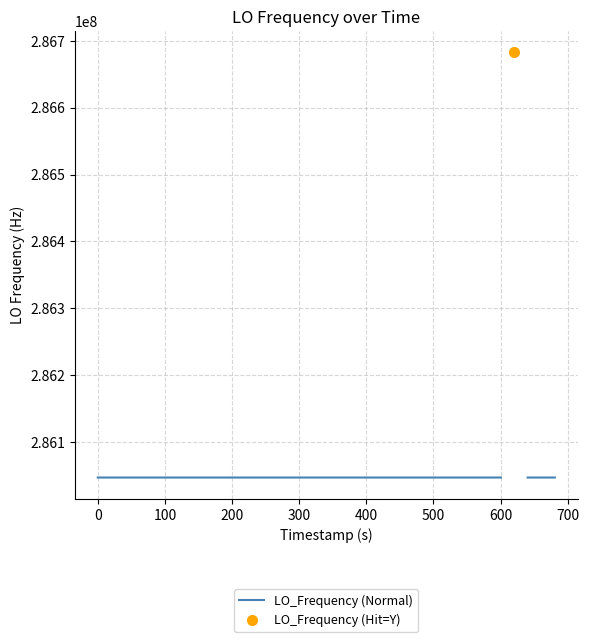

What is the sum of all values?

11442515689.7